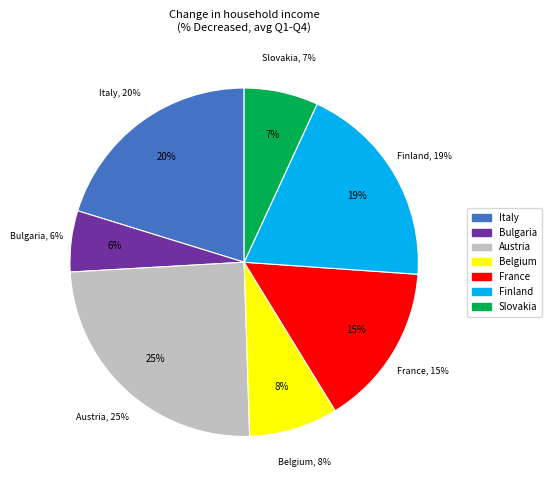

True or false: Bulgaria accounts for 6% of the total.

True